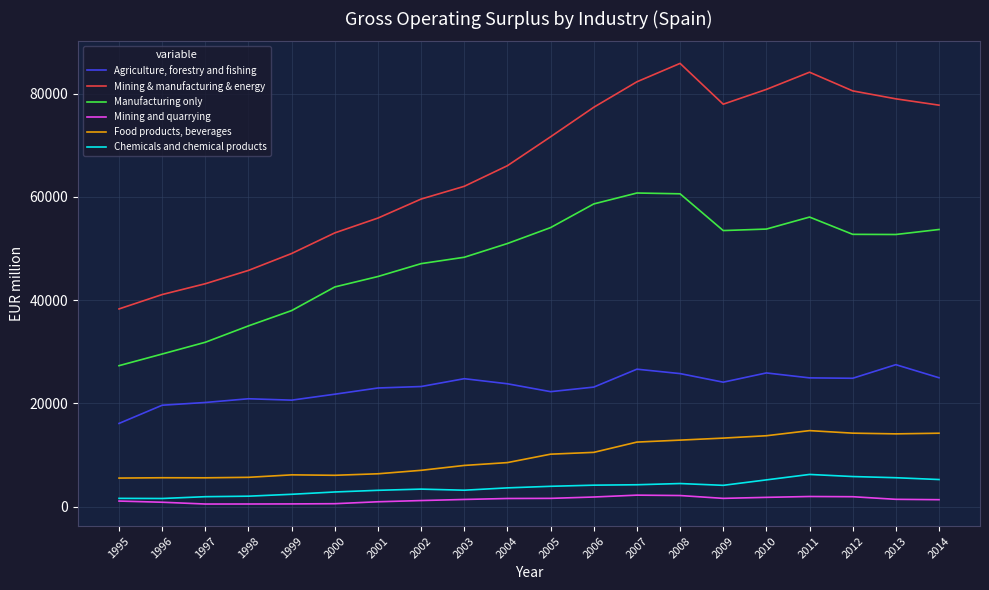

True or false: Chemicals and chemical products and Mining & manufacturing & energy intersect in this chart.

False